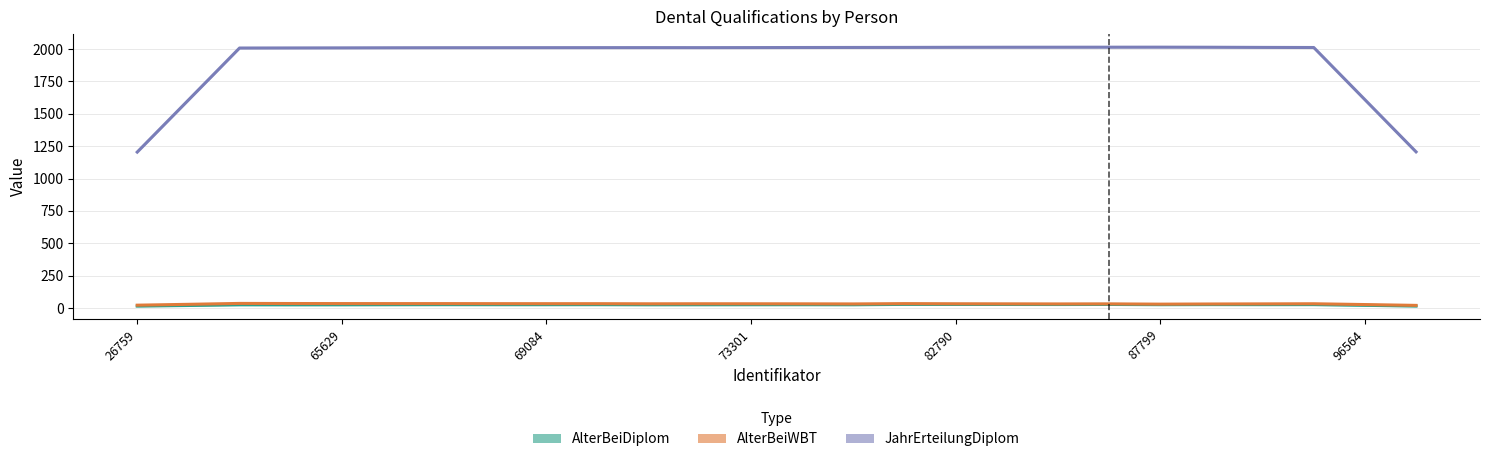

What are all the series names shown in the legend?

AlterBeiDiplom, AlterBeiWBT, JahrErteilungDiplom